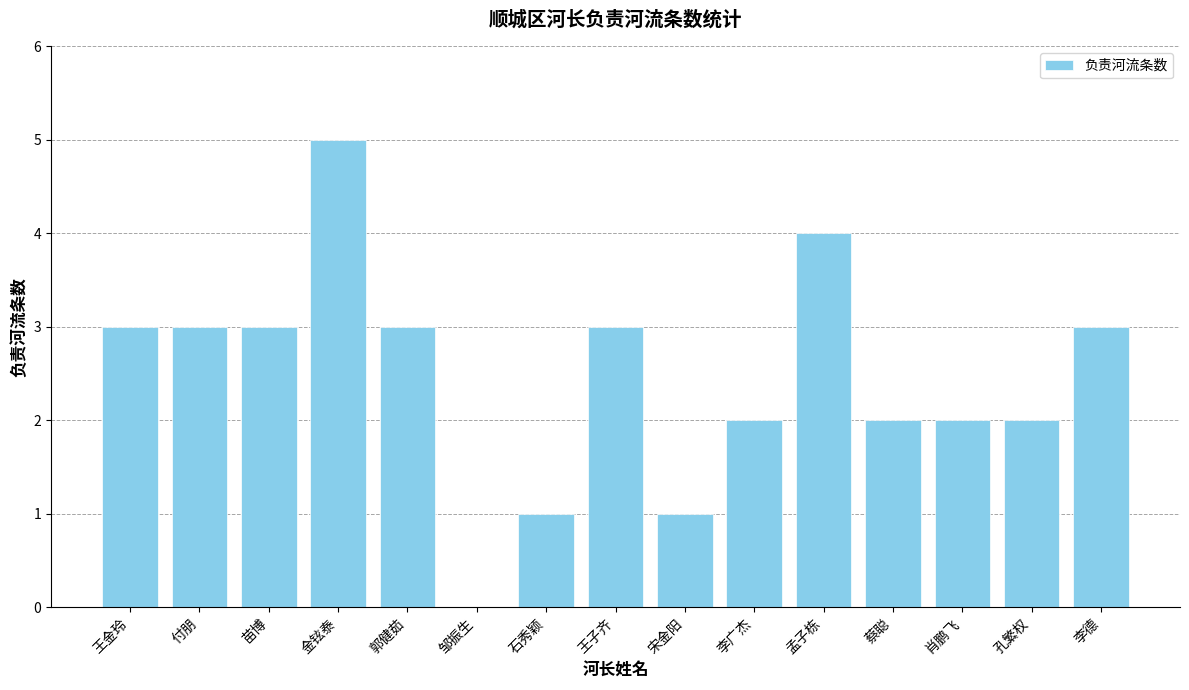

What is the sum of all values?

37